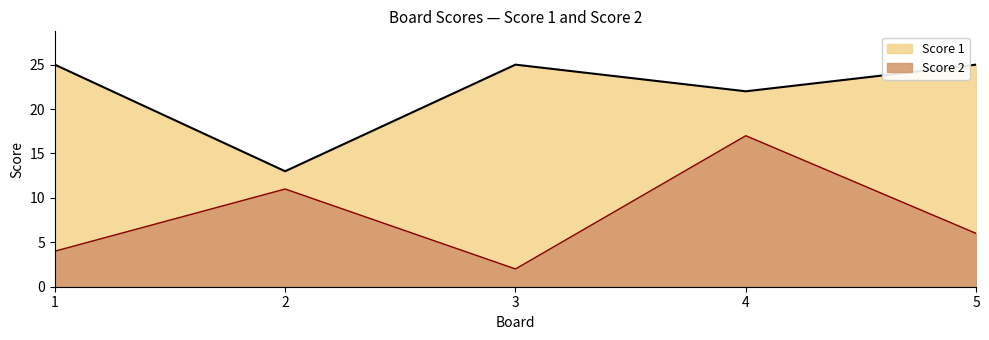

True or false: Score 1 and Score 2 cross at least once.

False